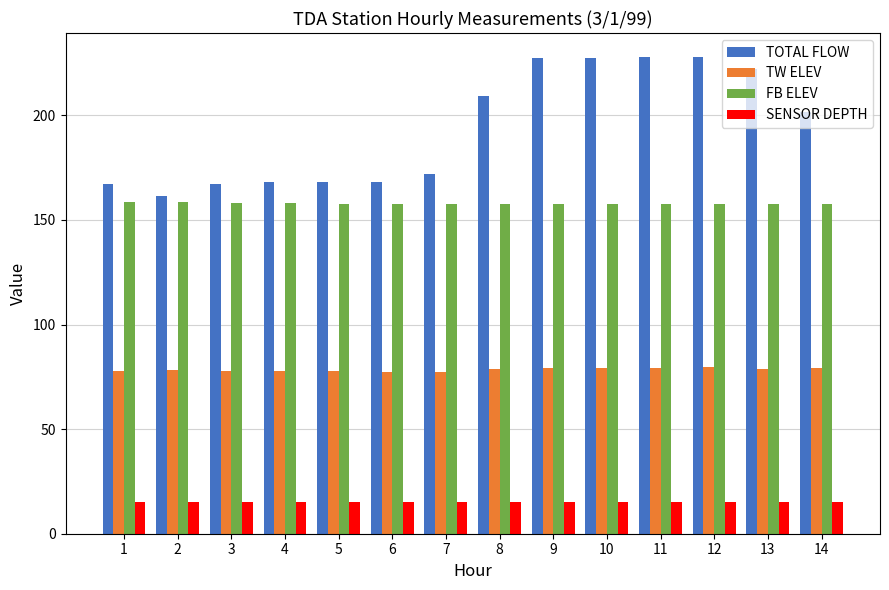

How many values in the TOTAL FLOW series are below 201?

7